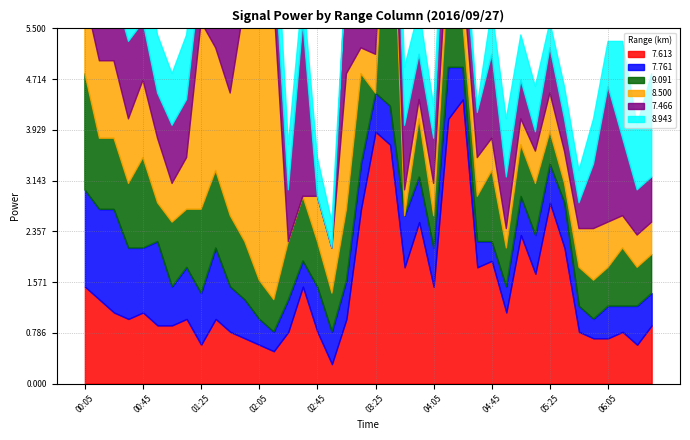

The 9.091 series shows 0.6 at 2016/09/27 06:25. True or false?

True